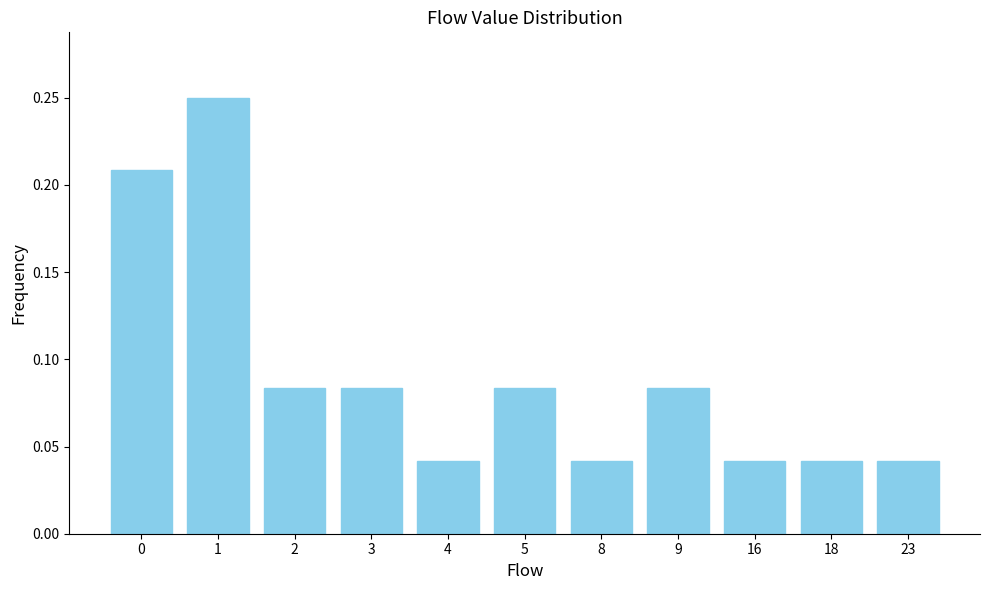

What is the sum of all values?

1.0